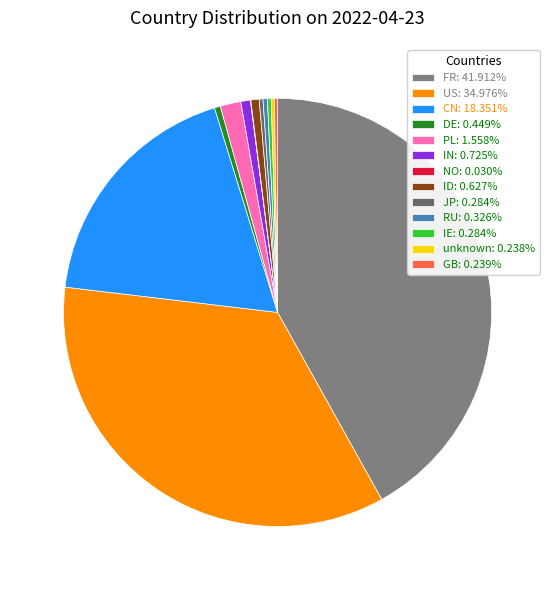

To the nearest percent, what portion does IN represent?

1%